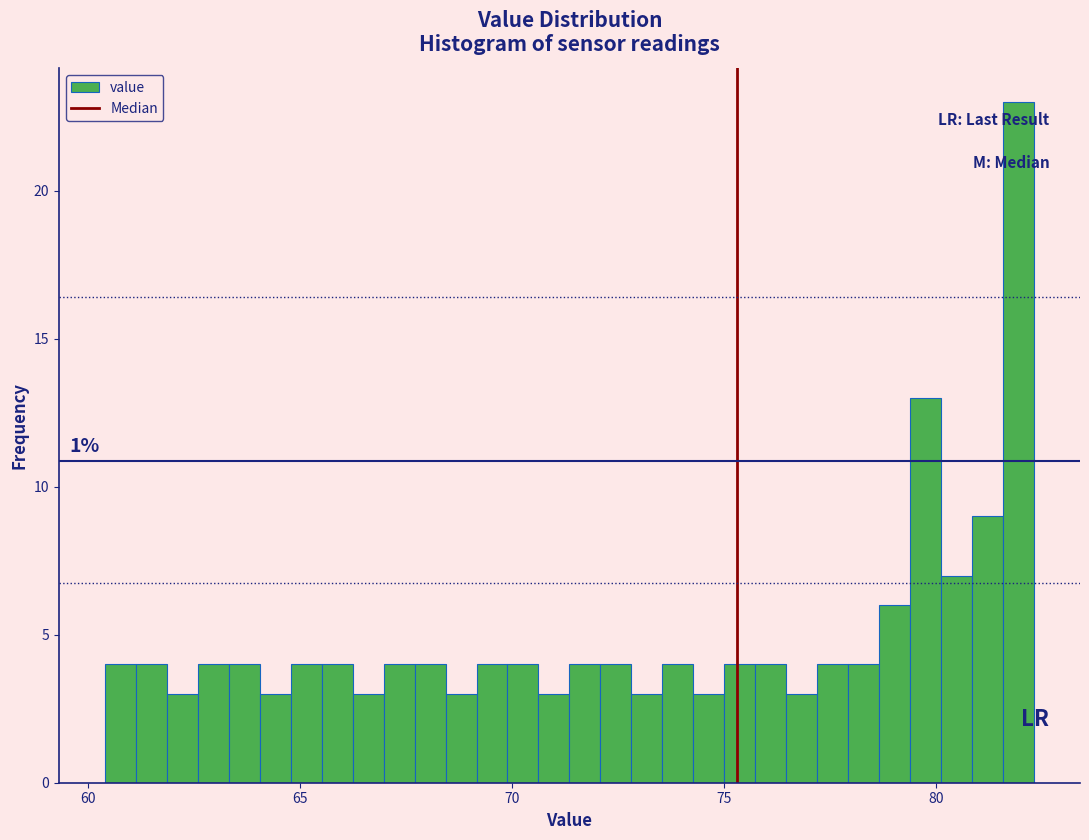

Read against the x-axis, roughly where is the centre of the tallest bar?

82.0